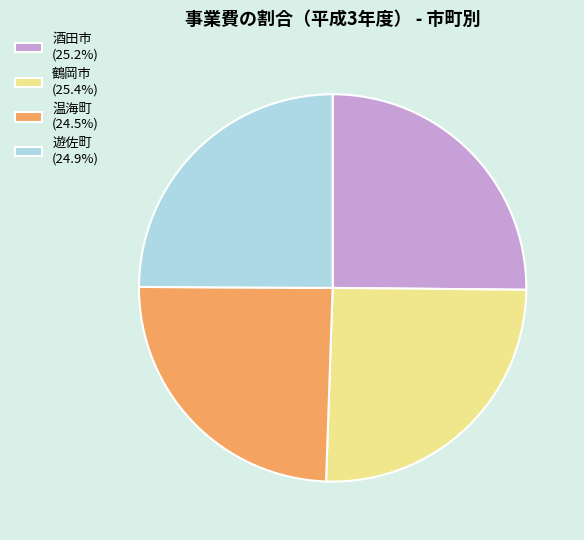

Approximately how many times larger is the value at 遊佐町 (24.9%) compared to 酒田市 (25.2%)?

1.0